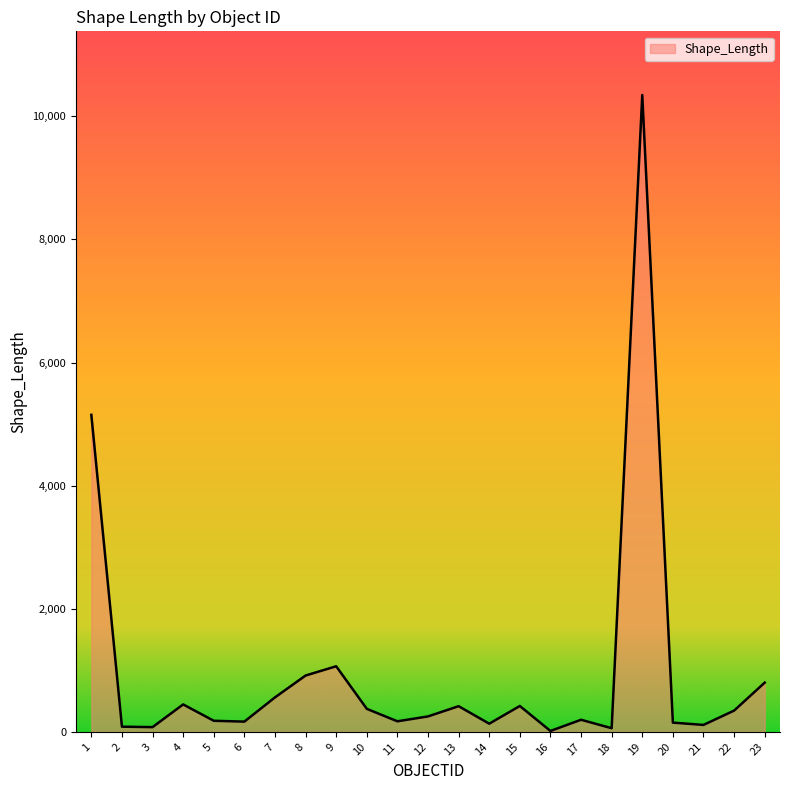

What is the difference between the maximum and minimum values?

10332.0